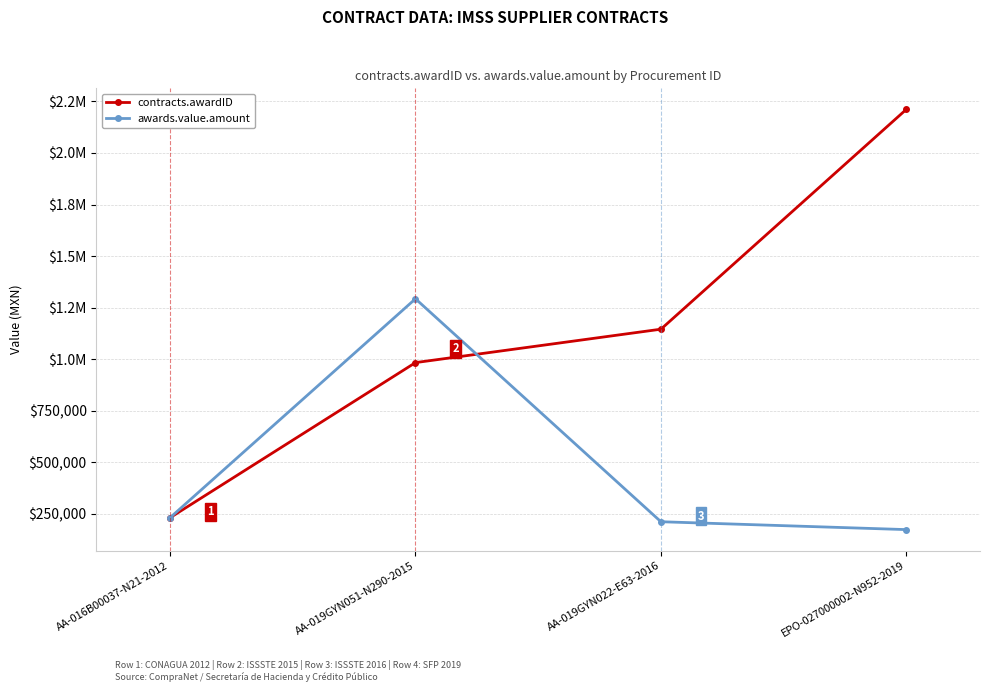

Which series changed the most between AA-016B00037-N21-2012 and AA-019GYN051-N290-2015?

awards.value.amount